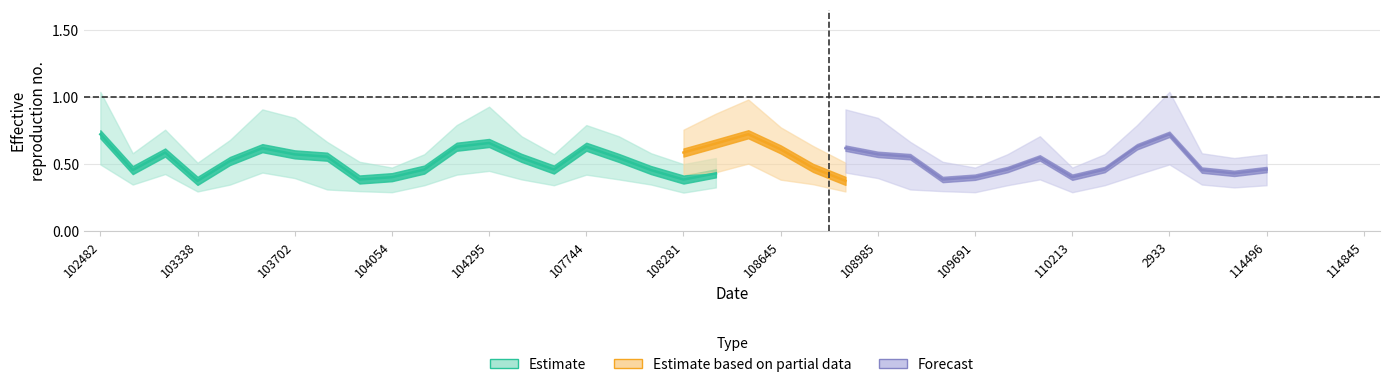

What is the maximum value shown in the chart?

1.0